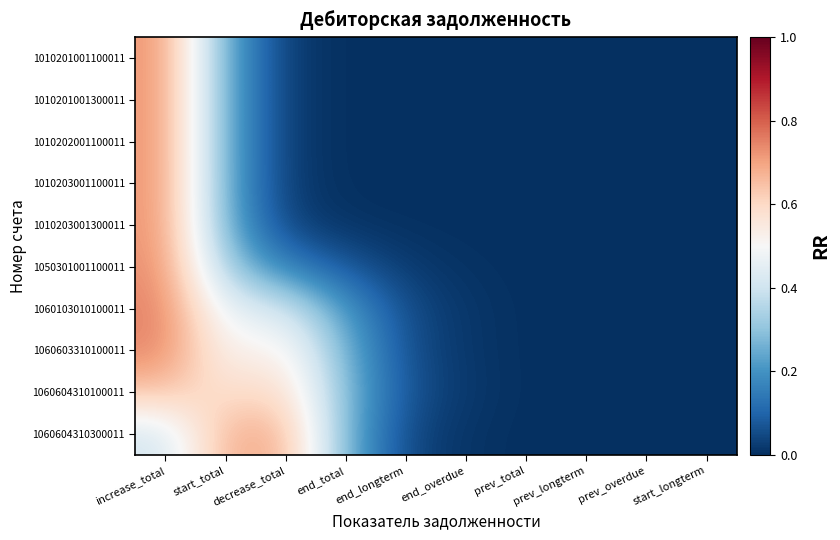

Rank the series by their maximum value, from highest to lowest.

1060103010100011, 1060603310100011, 1050301001100011, 1010203001300011, 1010203001100011, 1010201001100011, 1010201001300011, 1010202001100011, 1060604310300011, 1060604310100011